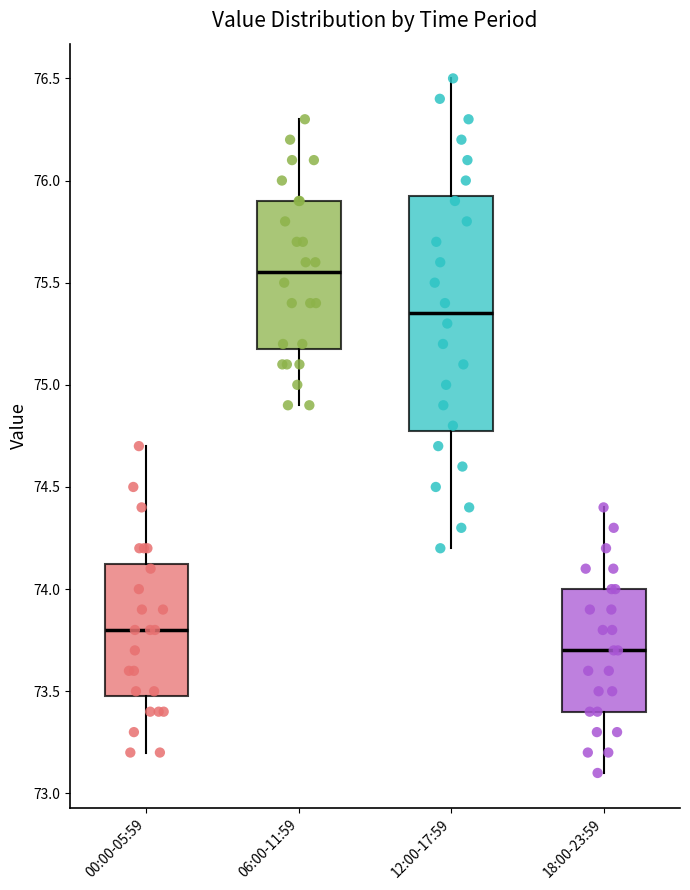

Reading left to right, read every box against the y-axis: the position of its median line, the range the box covers, and the ends of its whiskers. The values are not printed on the chart, so give them approximately, as read against the axis.

00:00-05:59: median 73.80, box 73.50 to 74.15, whiskers 73.20 to 74.70
06:00-11:59: median 75.55, box 75.20 to 75.90, whiskers 74.90 to 76.30
12:00-17:59: median 75.35, box 74.80 to 75.95, whiskers 74.20 to 76.50
18:00-23:59: median 73.70, box 73.40 to 74.00, whiskers 73.10 to 74.40